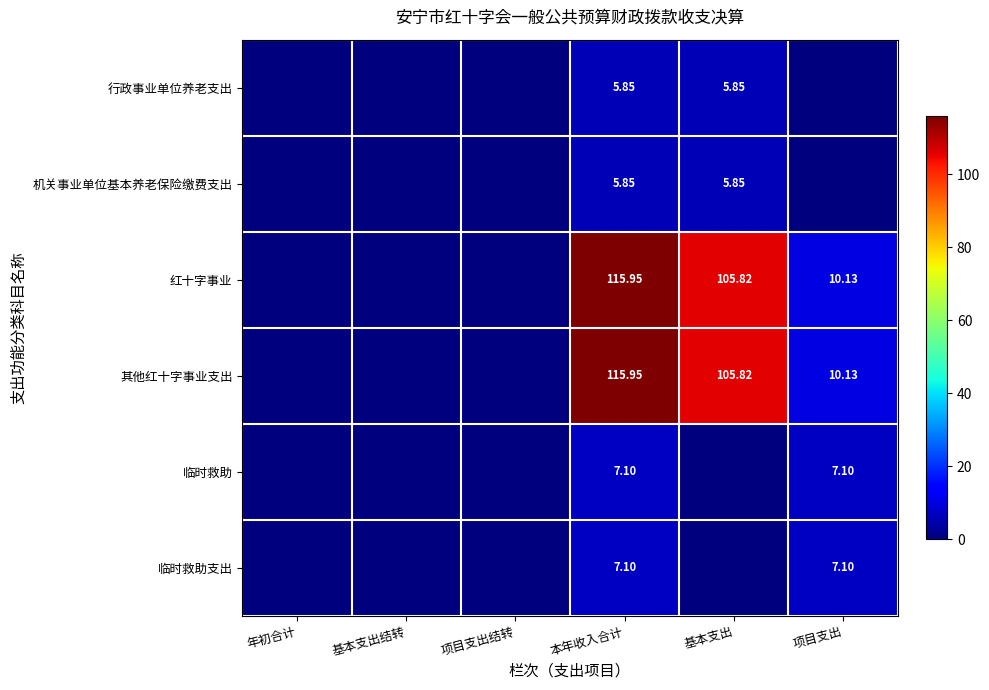

The value of 红十字事业 at 本年收入合计 is 199.6. True or false?

False